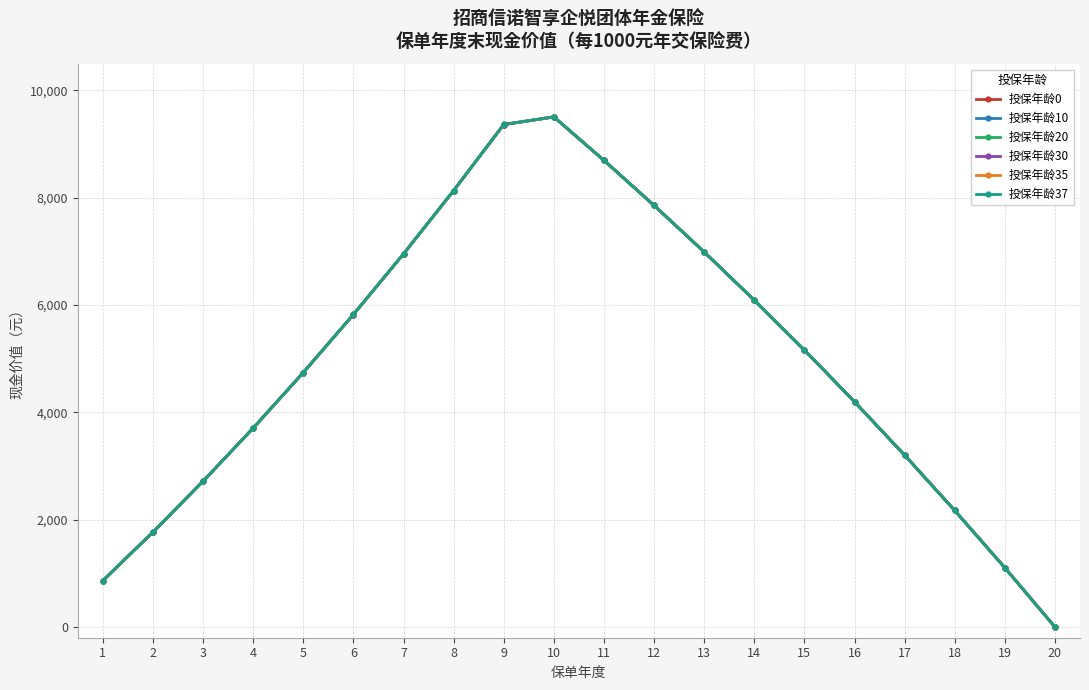

Read the 投保年龄20 value at 9.

9364.7